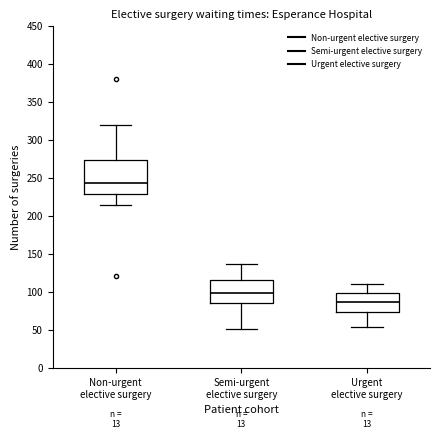

Which box is the tallest, from its lower edge to its upper edge?

Non-urgent elective surgery